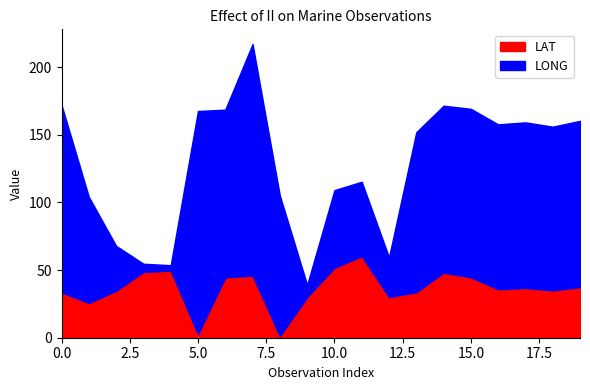

How many values in the LONG series exceed 121?

9